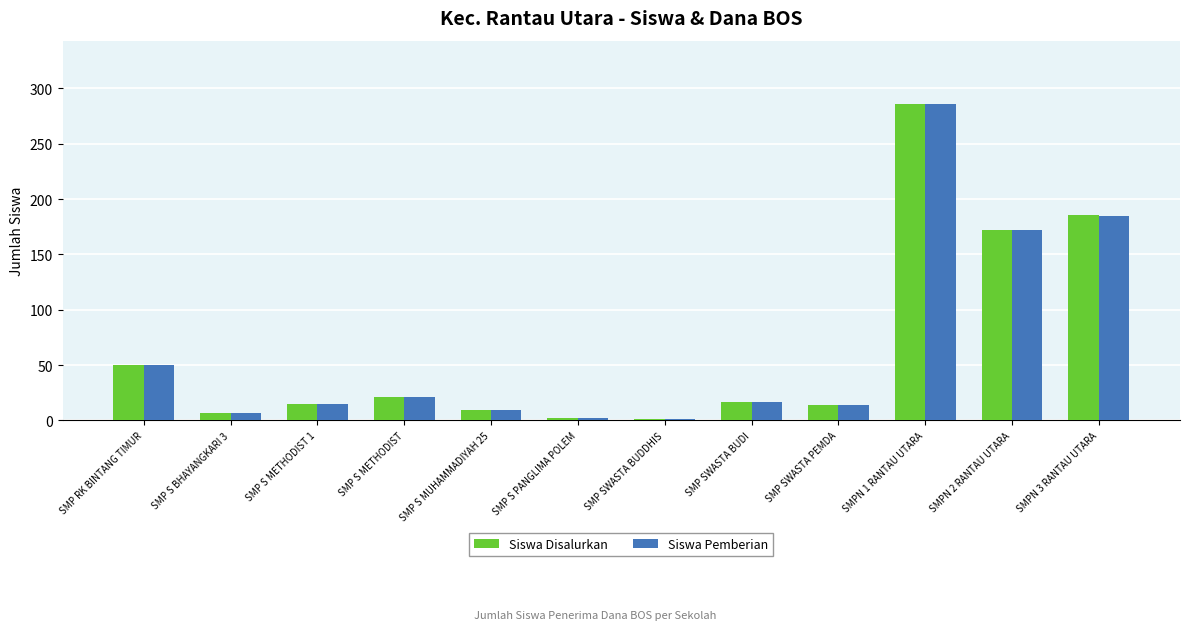

Does the chart contain stacked bars?

No